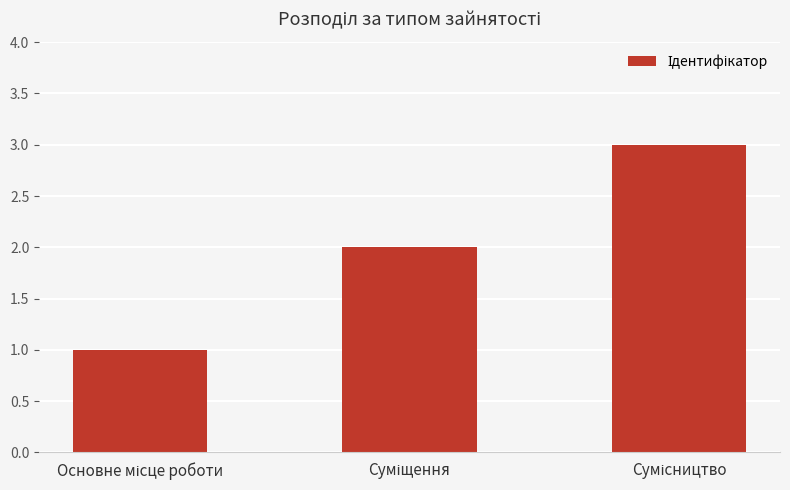

Count the number of data series in this chart.

1